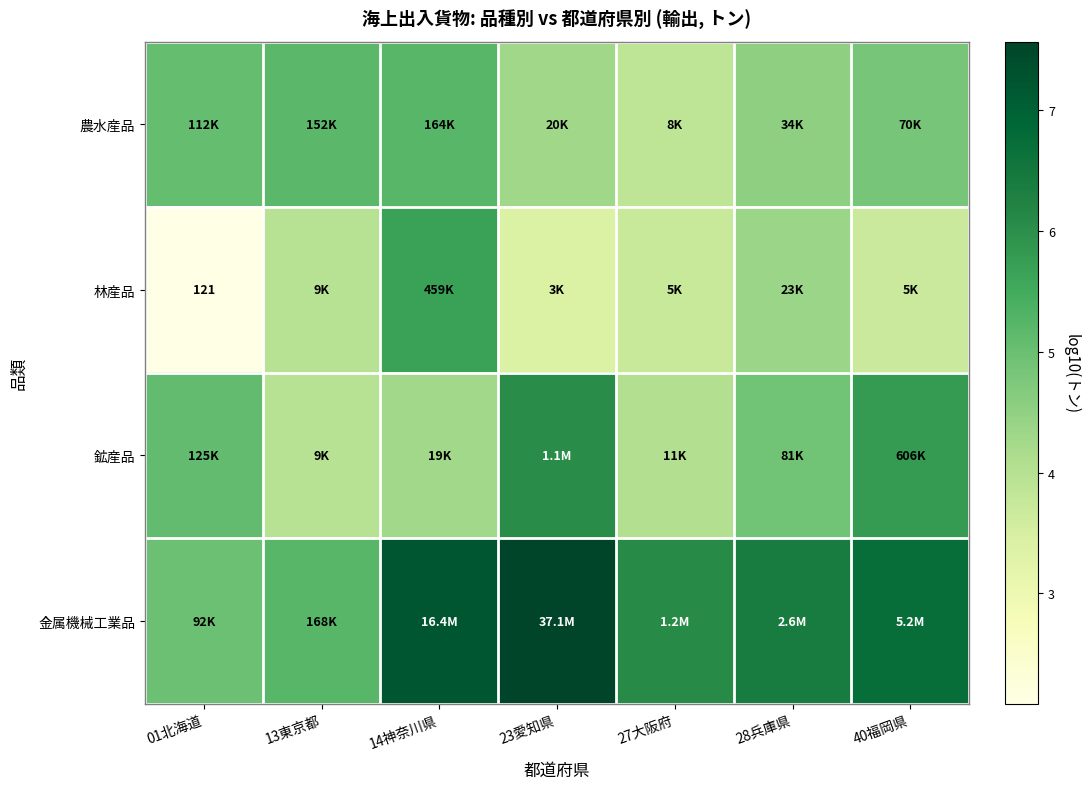

List the series in order of their peak value, highest first.

金属機械工業品, 鉱産品, 林産品, 農水産品